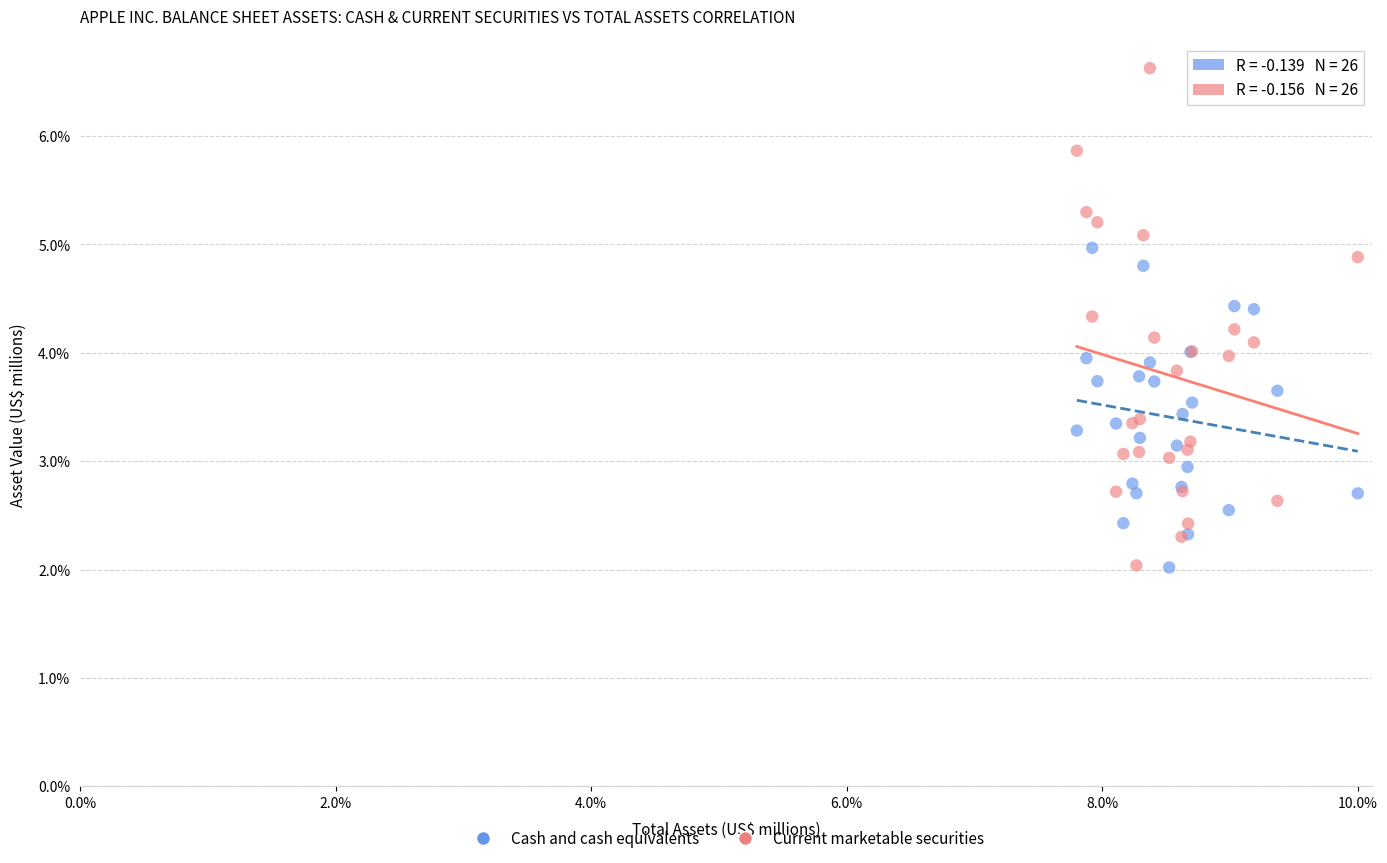

Which series has the largest Y range (max minus min)?

Current marketable securities